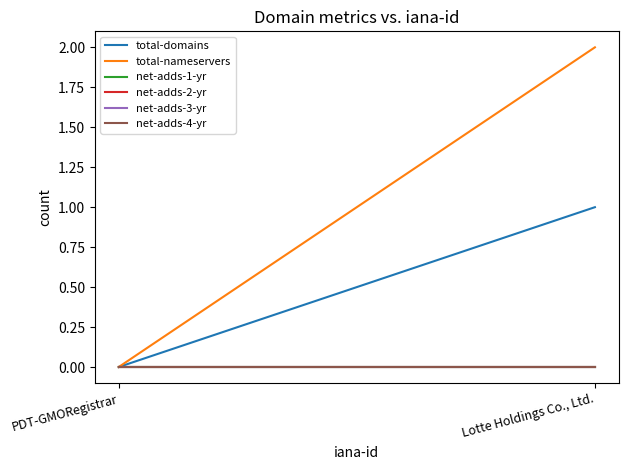

Which series changed the most between Lotte Holdings Co., Ltd. and PDT-GMORegistrar?

total-nameservers